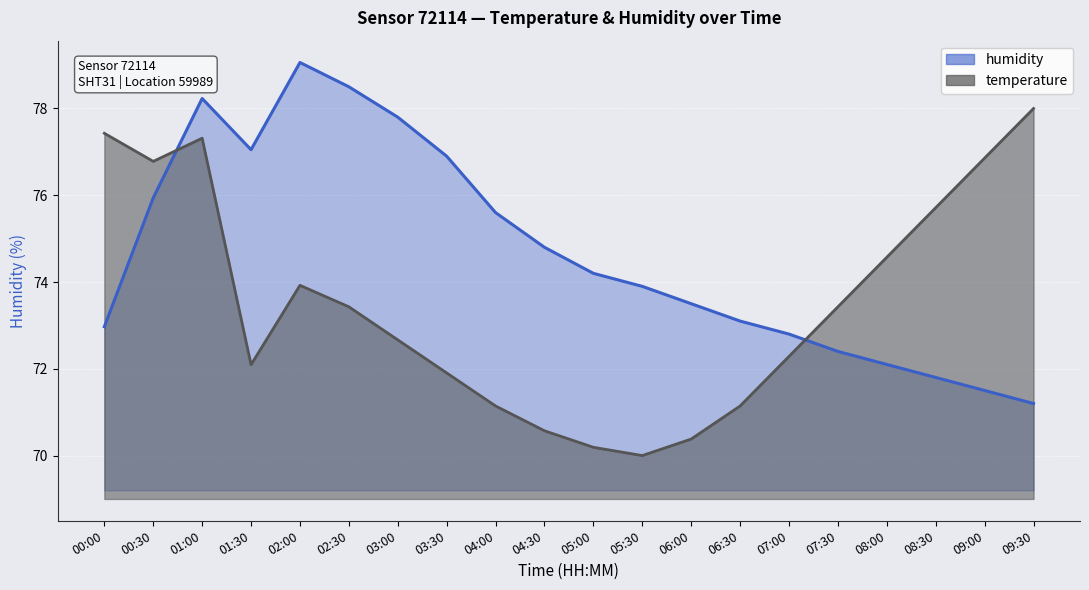

Read the humidity value at 00:30.

75.9